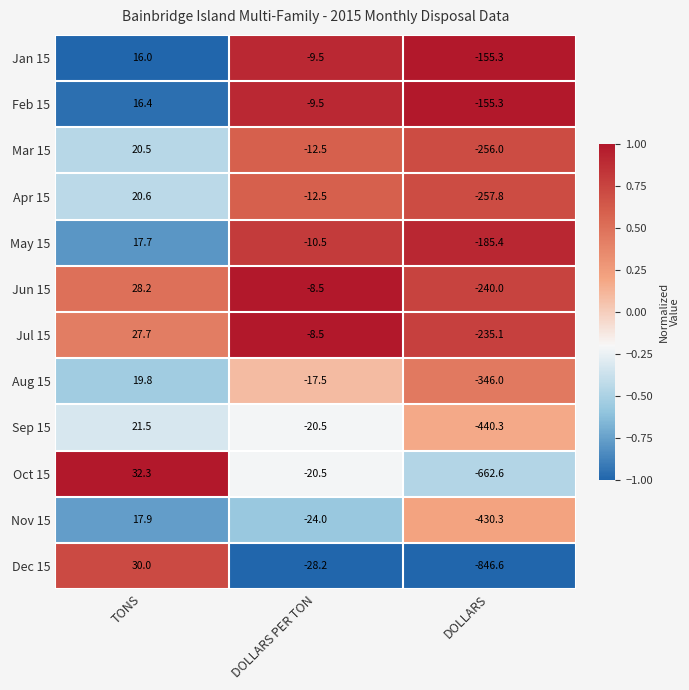

How many categories are shown in the chart?

3